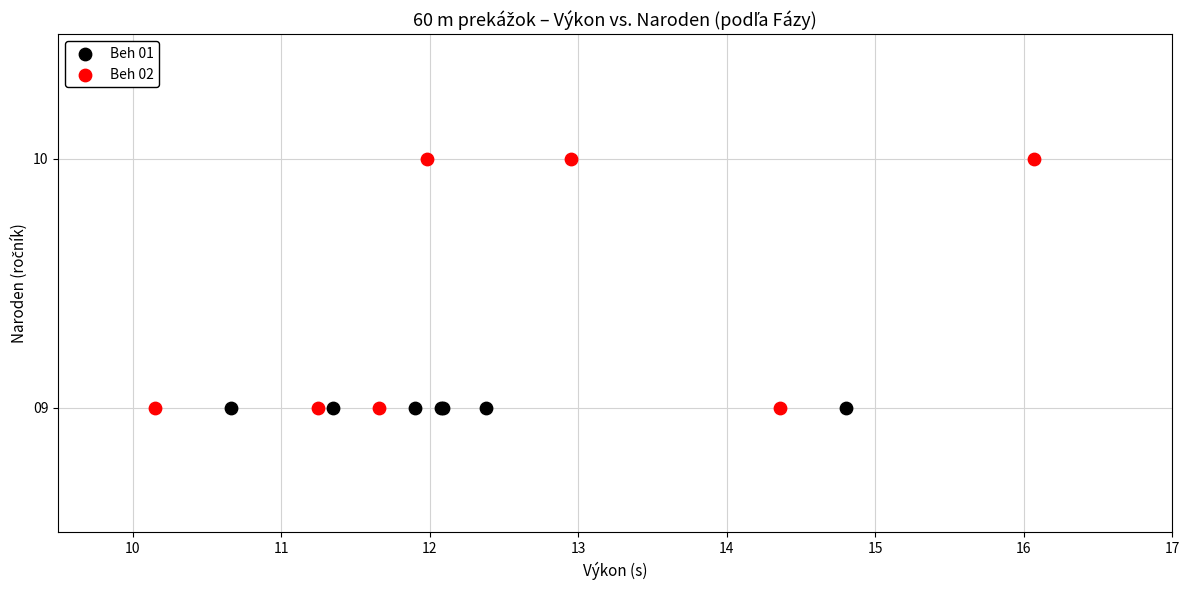

What are all the series names shown in the legend?

Beh 01, Beh 02